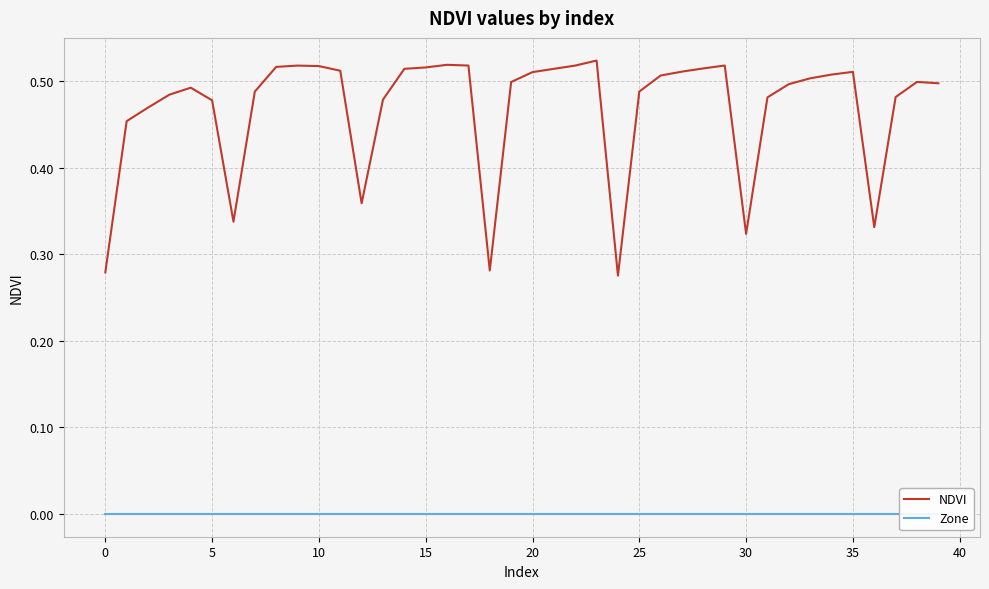

What is the value of the NDVI point at the 36th from the left?

0.5